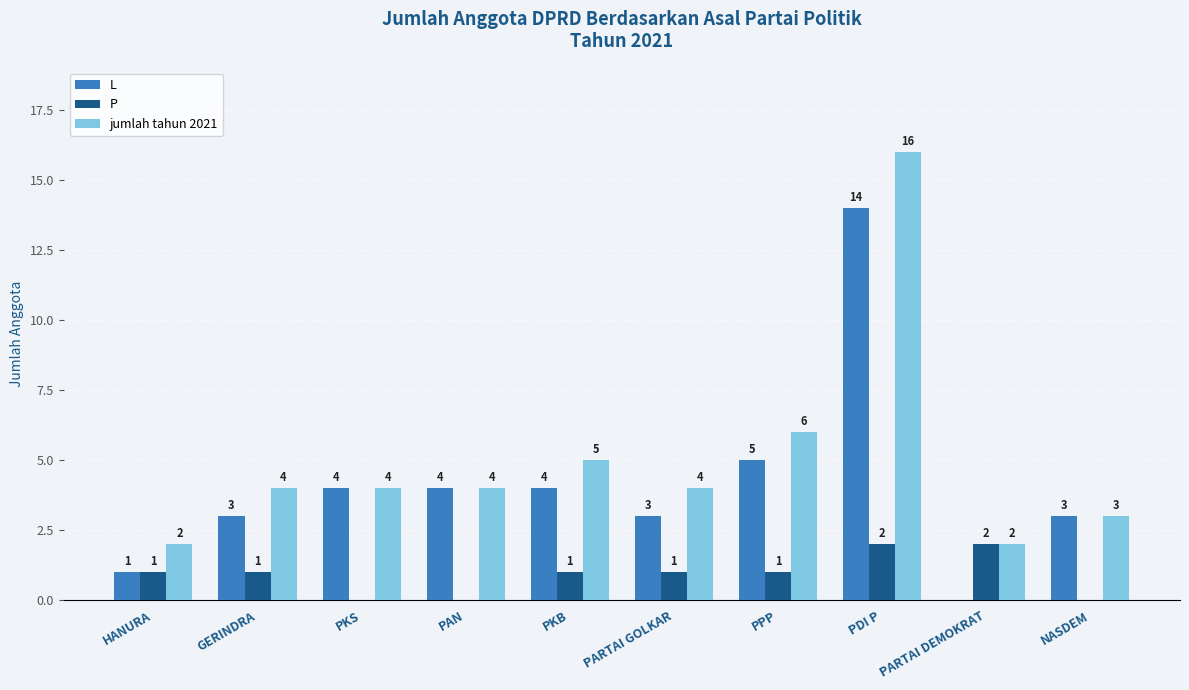

How many P values are between 0 and 1?

8